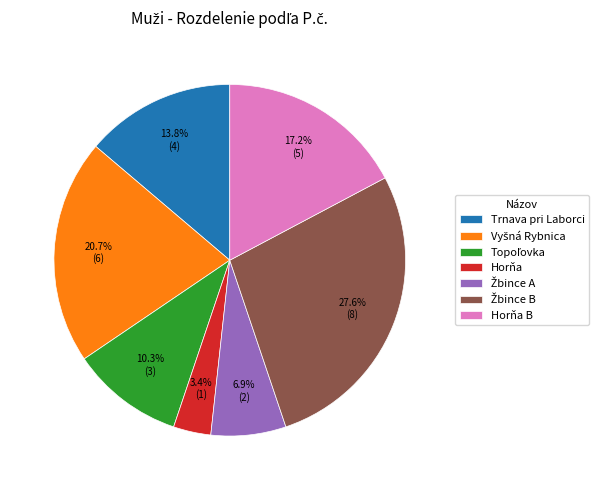

Which category has the smallest portion of the pie?

Horňa